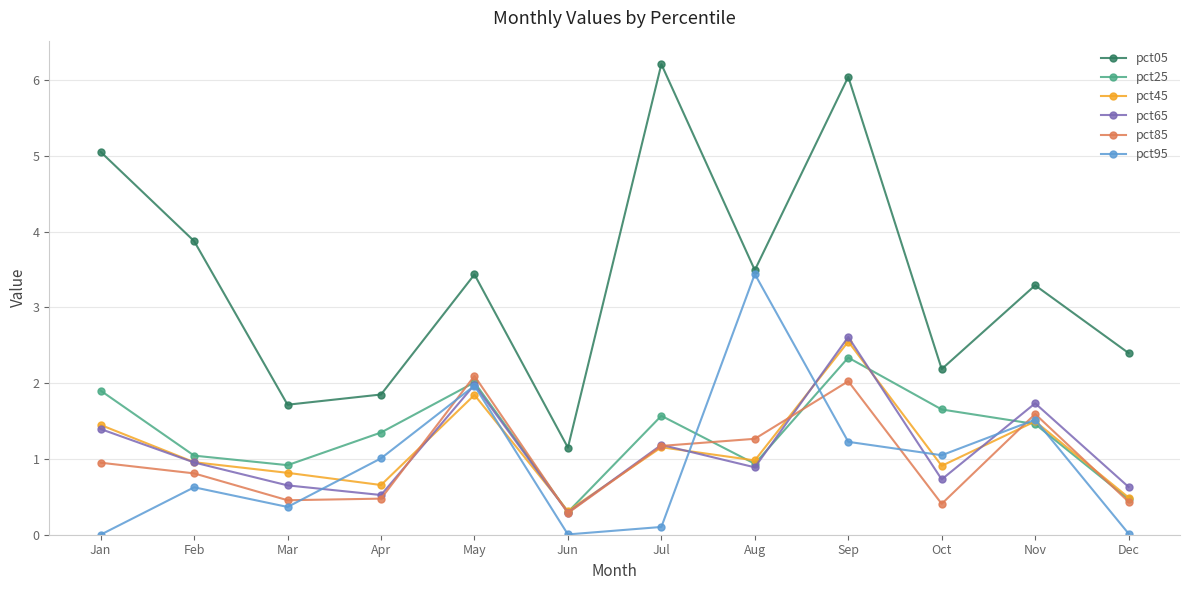

True or false: pct05 has a value of 3.9 at Feb.

True